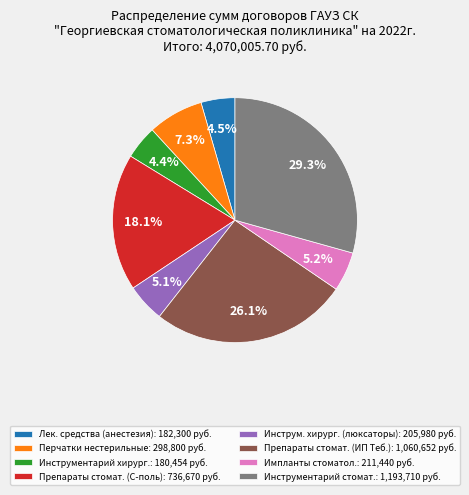

Does Инструм. хирург. (люксаторы): 205,980 руб. represent more than half of the total?

No